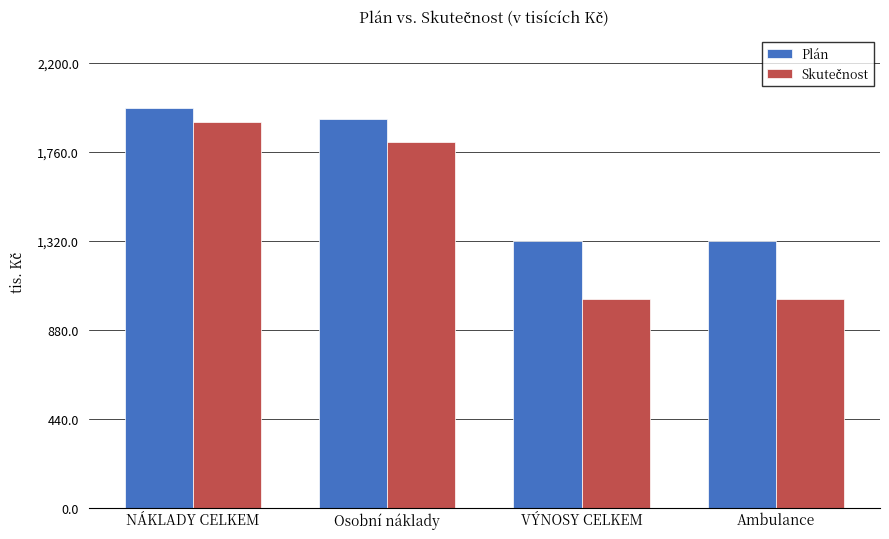

Which series has the largest total across all categories?

Plán